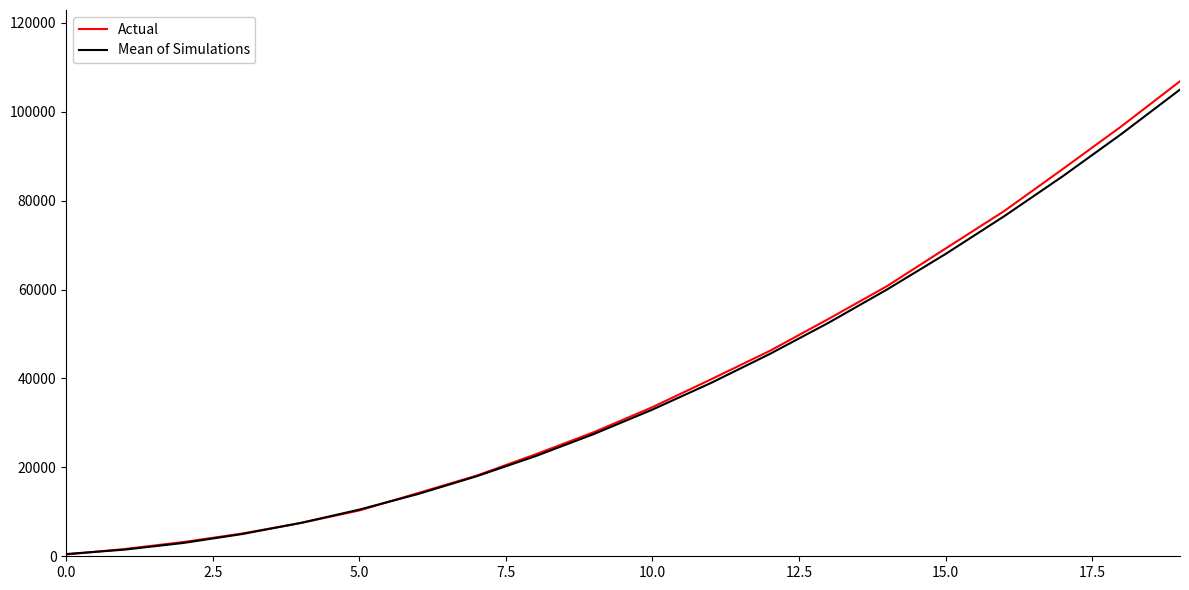

True or false: Mean of Simulations has more than 2 interior local peaks.

False